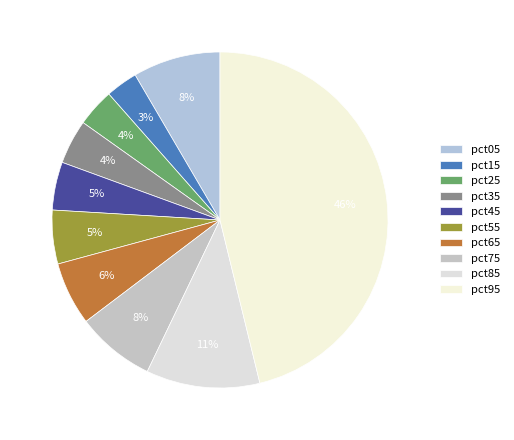

To the nearest percent, what is the difference between the largest and smallest slice percentages?

43%